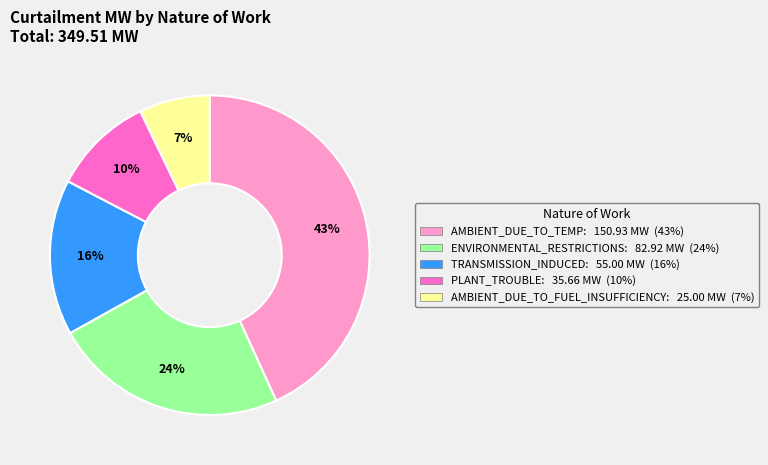

Does AMBIENT_DUE_TO_TEMP: 150.93 MW (43%) account for over 50% of the chart?

No